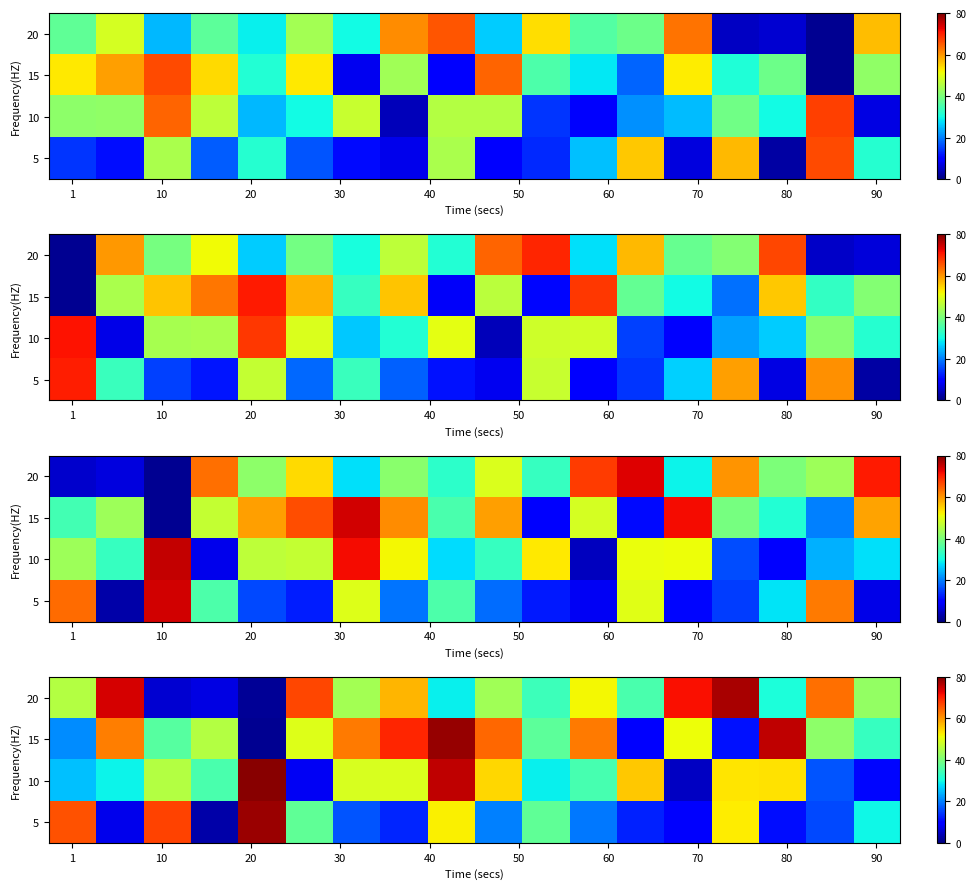

What is the sum of all 20 values?

779.4